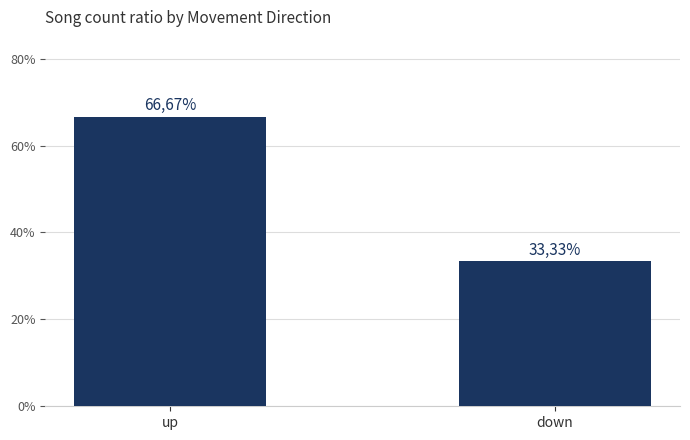

Does the chart contain any negative values?

No